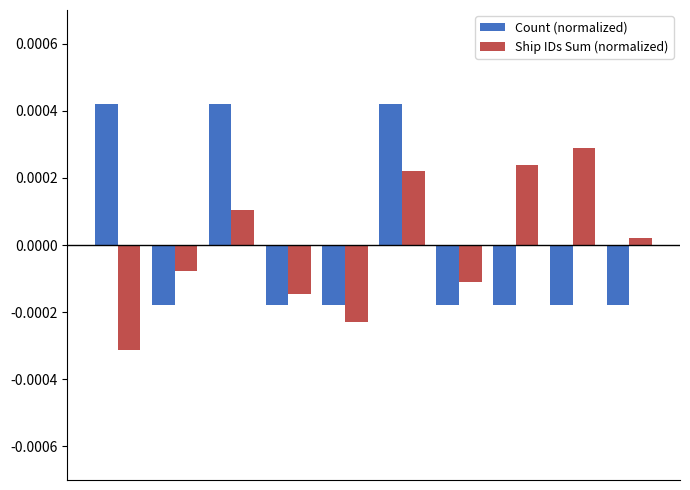

List the series in order of their peak value, lowest first.

Ship IDs Sum (normalized), Count (normalized)